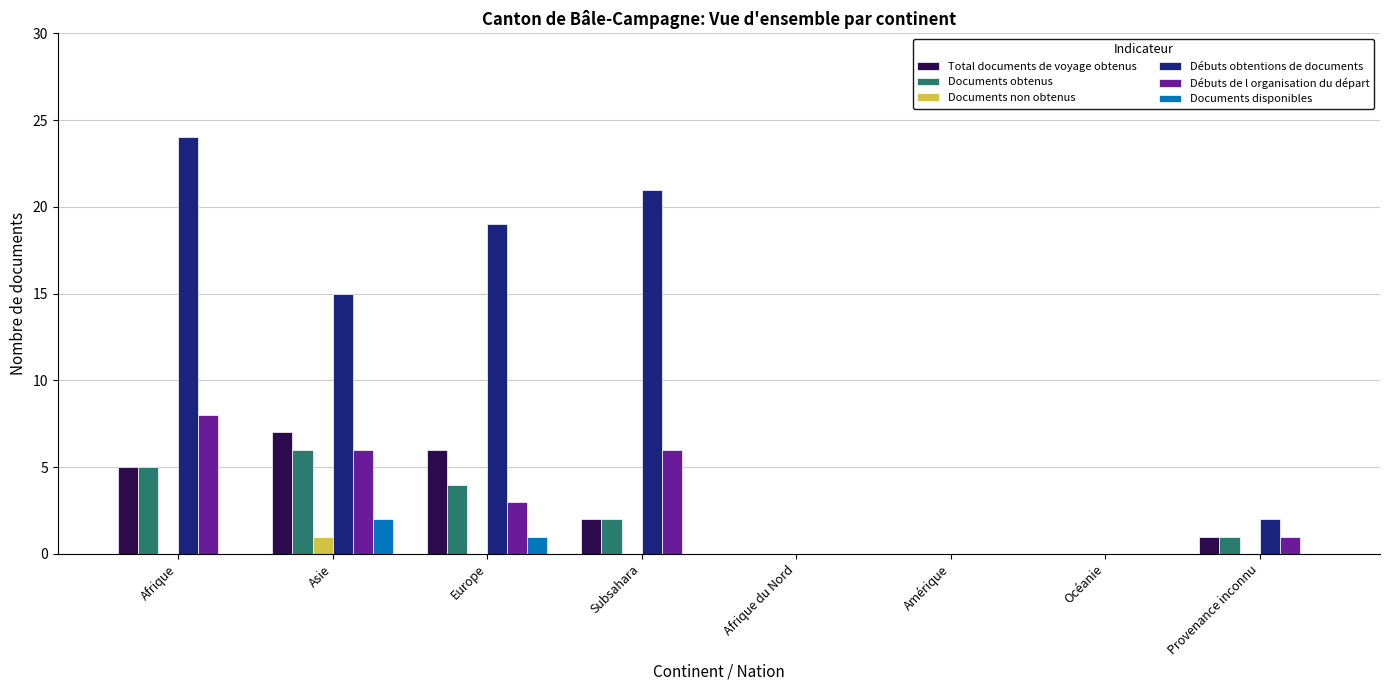

The value of Débuts obtentions de documents at Provenance inconnu is 1. True or false?

False